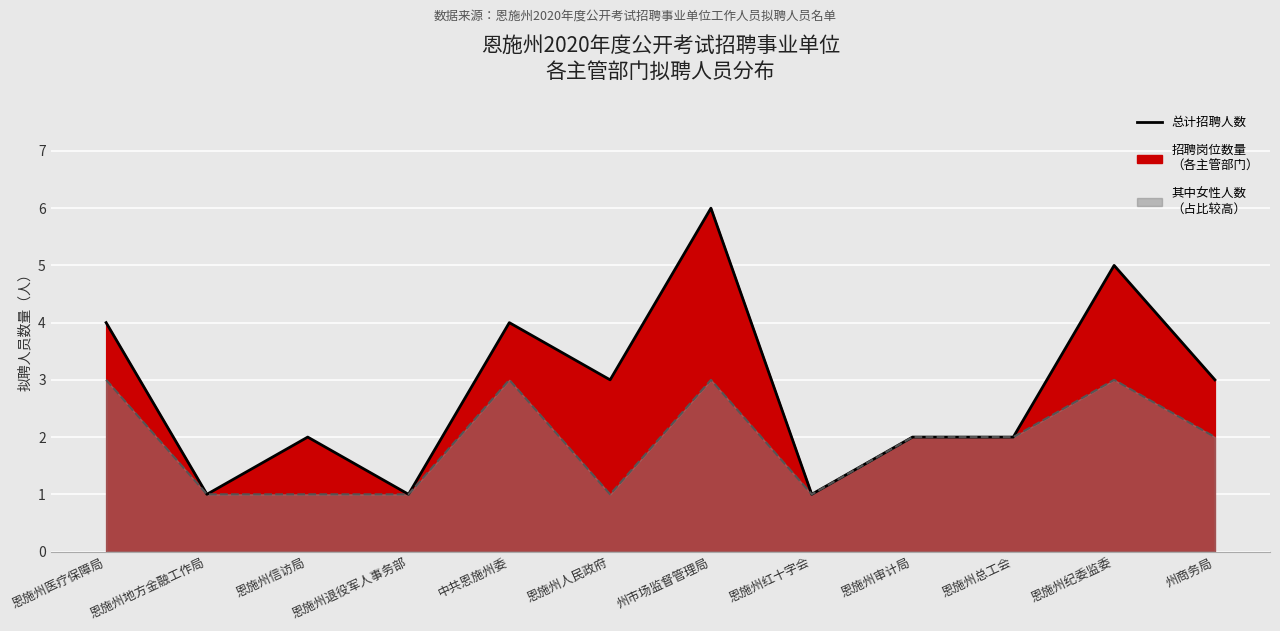

Where does the data first go above 3?

恩施州医疗保障局